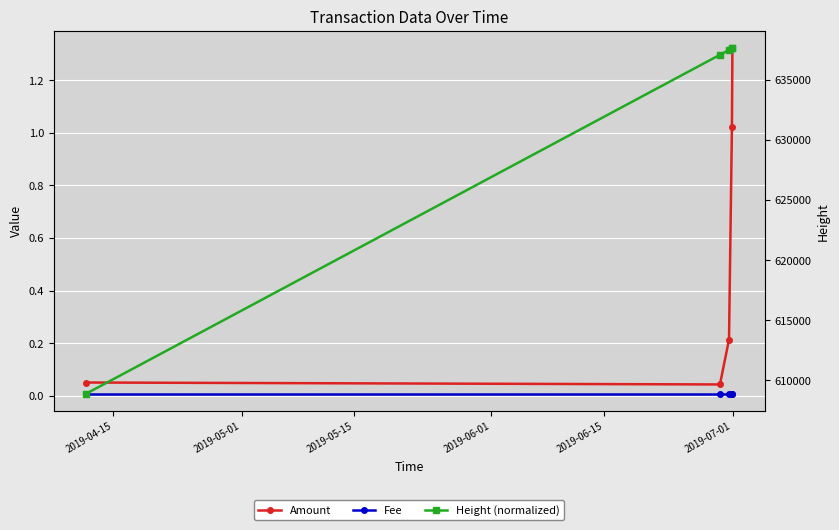

How many data points does each series have?

5